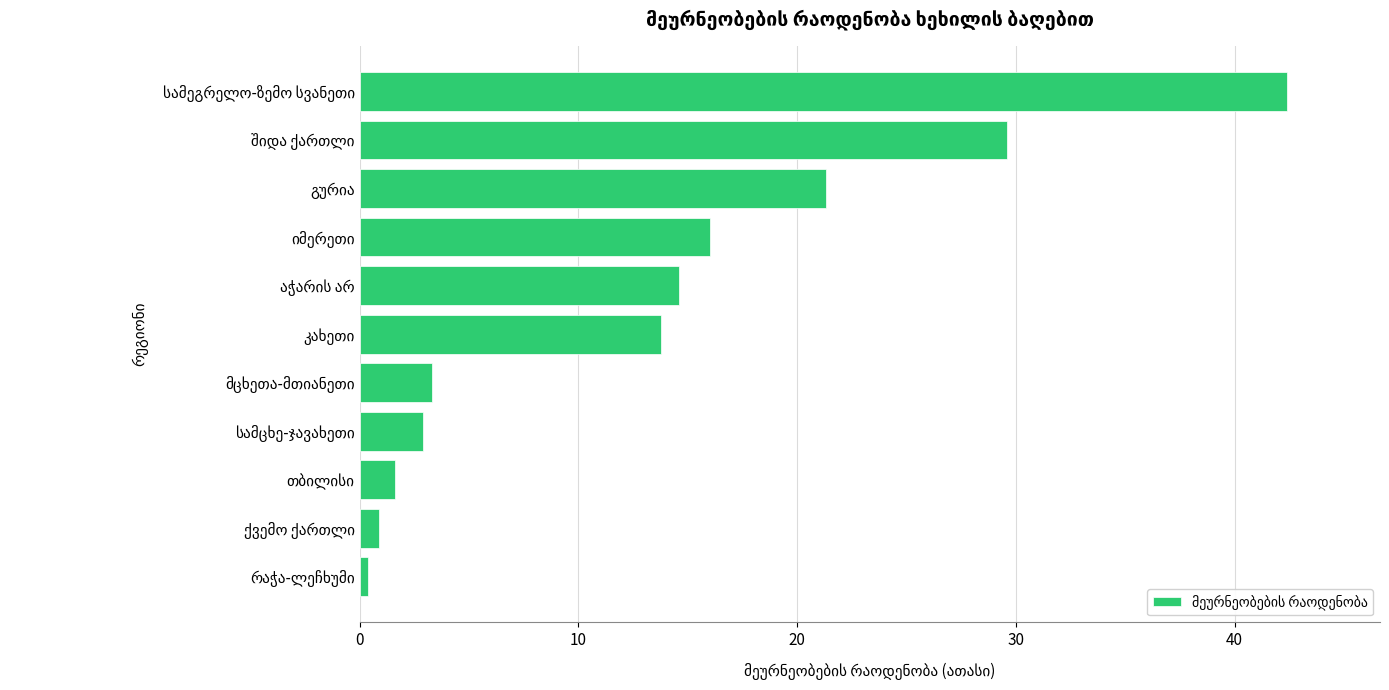

Reading bottom to top, extract all data points from this chart.

0.4	0.9	1.6	2.9	3.3	13.8	14.6	16.0	21.3	29.6	42.4